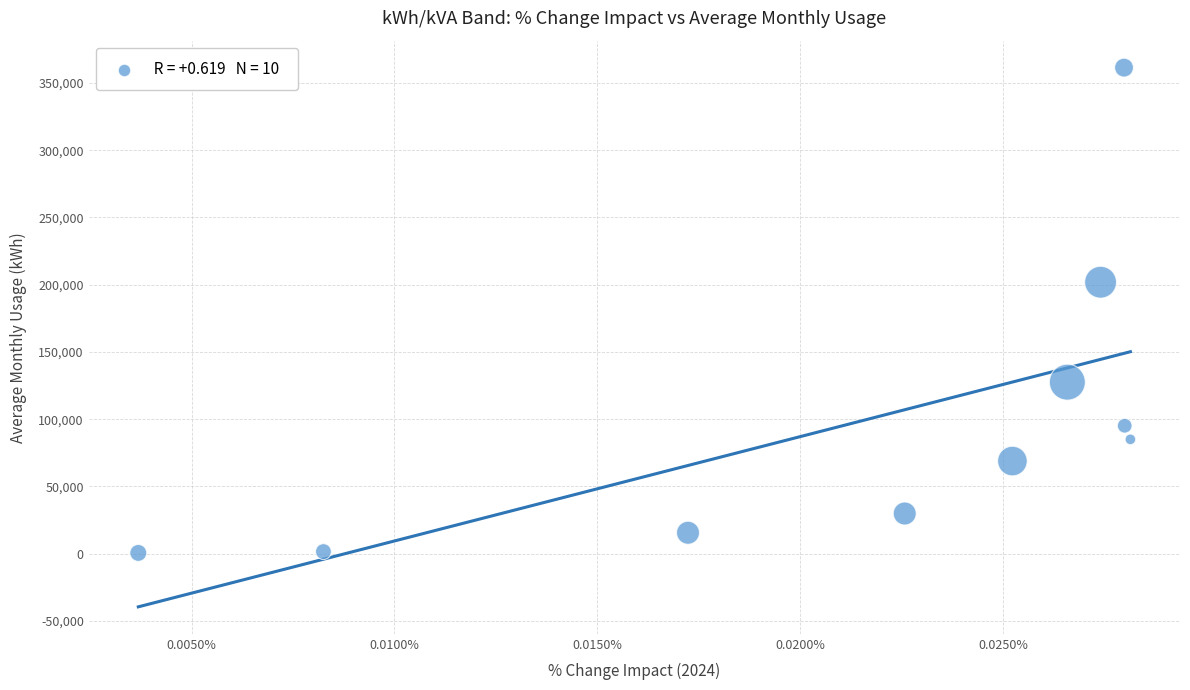

What is the range of Y values (max minus min)?

360796.6